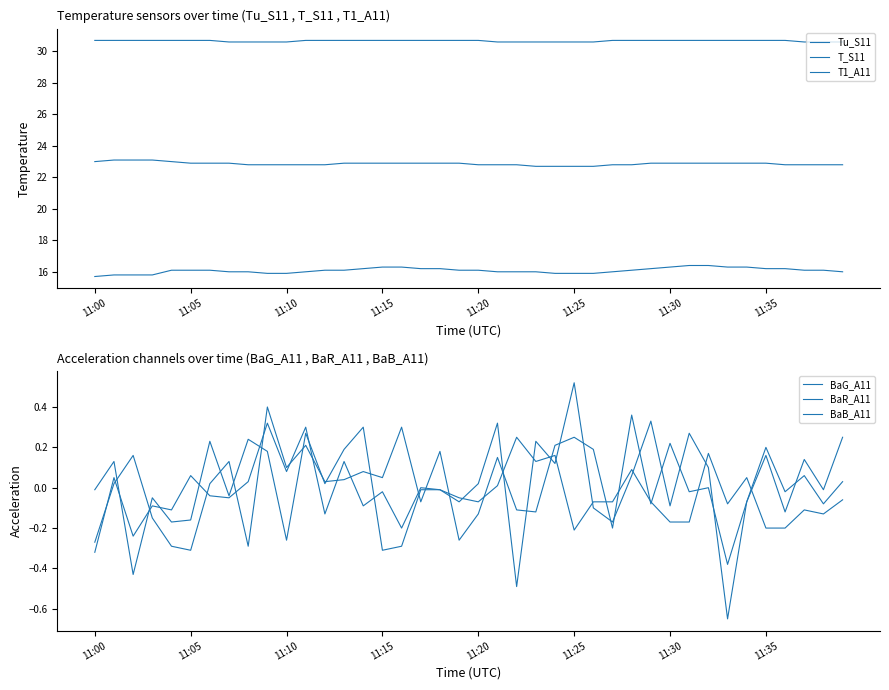

Between 11 and 25, which series saw the biggest shift?

BaG_A11